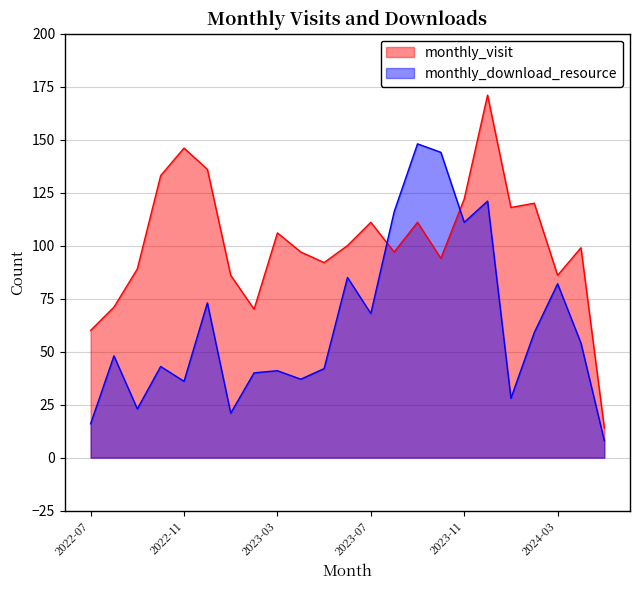

What are all the series names shown in the legend?

monthly_visit, monthly_download_resource